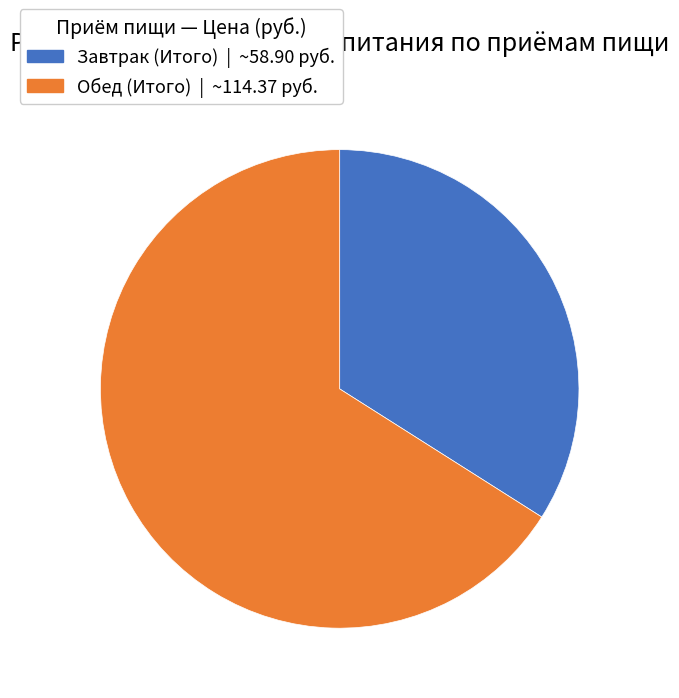

What is the largest slice in the pie chart?

Обед (Итого)